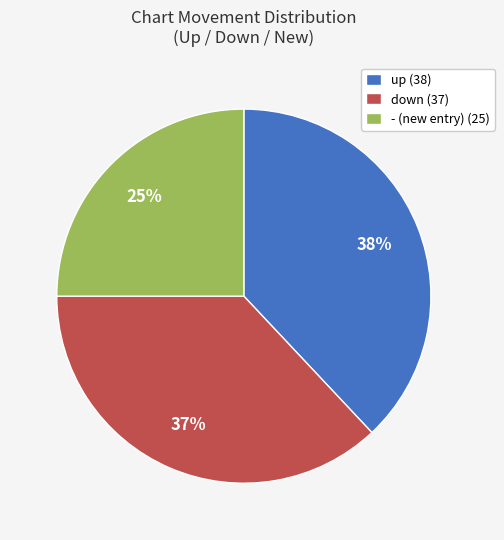

To the nearest percent, what is the difference between the largest and smallest slice percentages?

13%